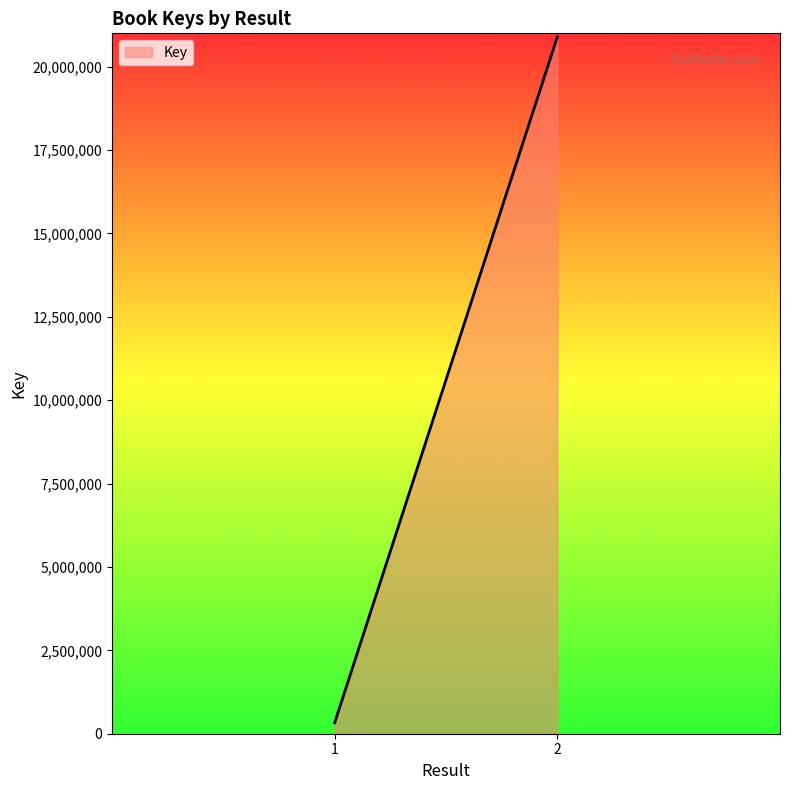

Which label corresponds to the smallest value in the chart?

1